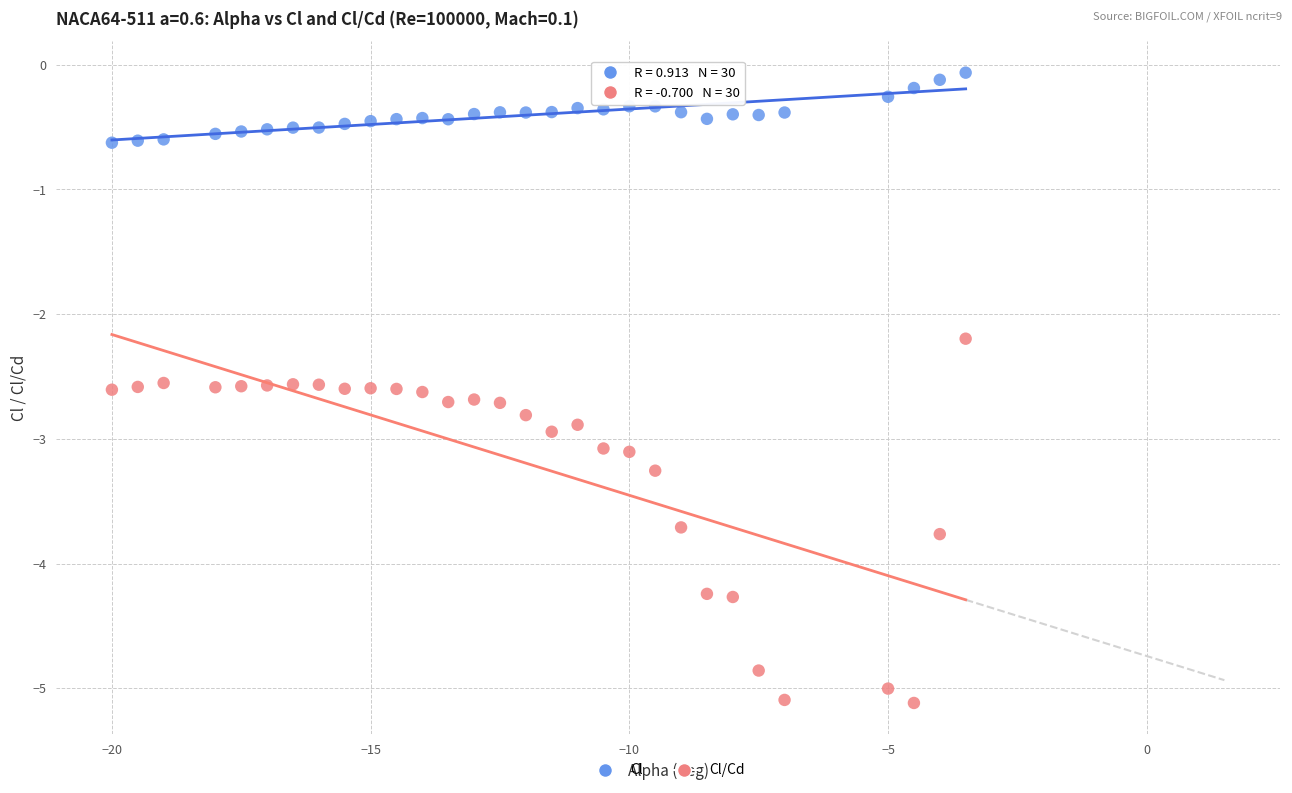

Which series has the largest Y range (max minus min)?

Cl/Cd